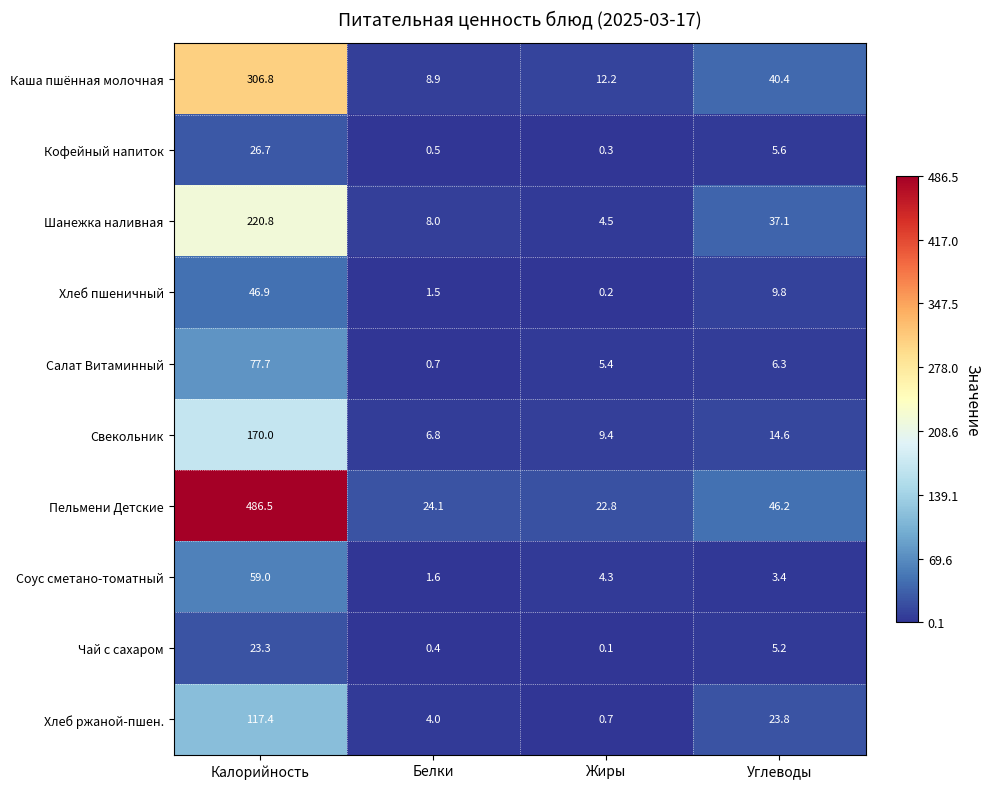

How many distinct data groups are displayed?

10